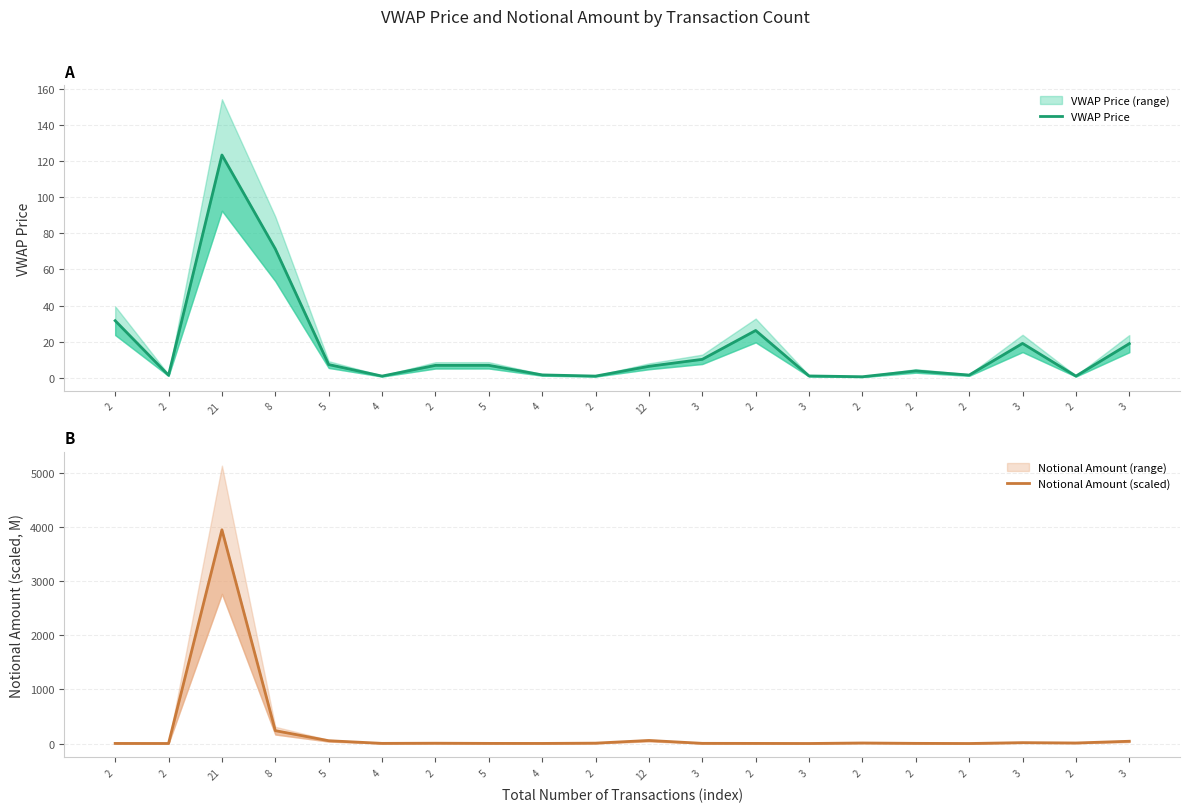

What is the maximum value shown in the chart?

3955.0